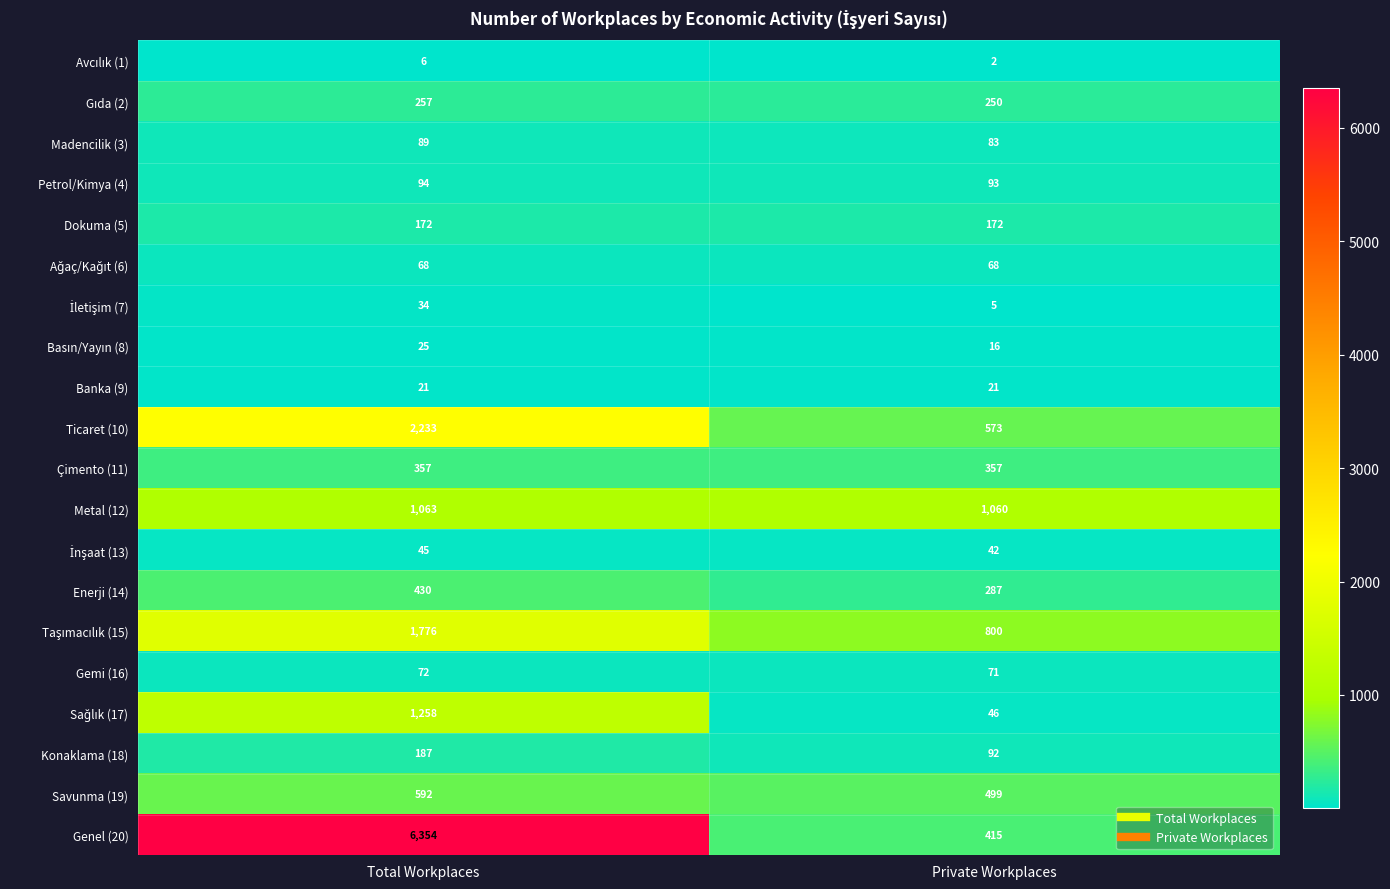

At which category is the sum across all series the highest?

Total Workplaces